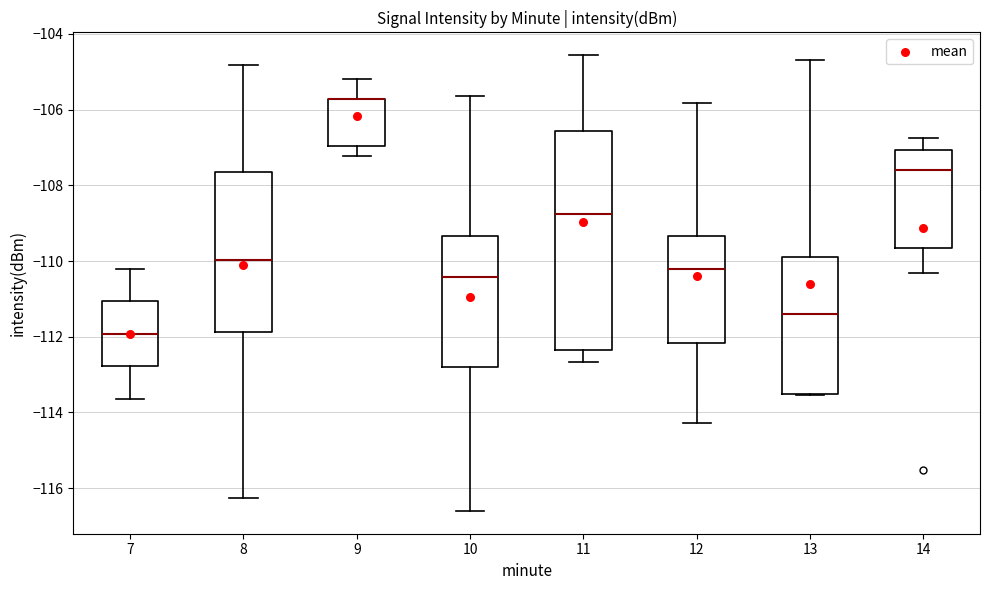

Comparing the boxes themselves (not the whiskers), which one is the tallest?

11